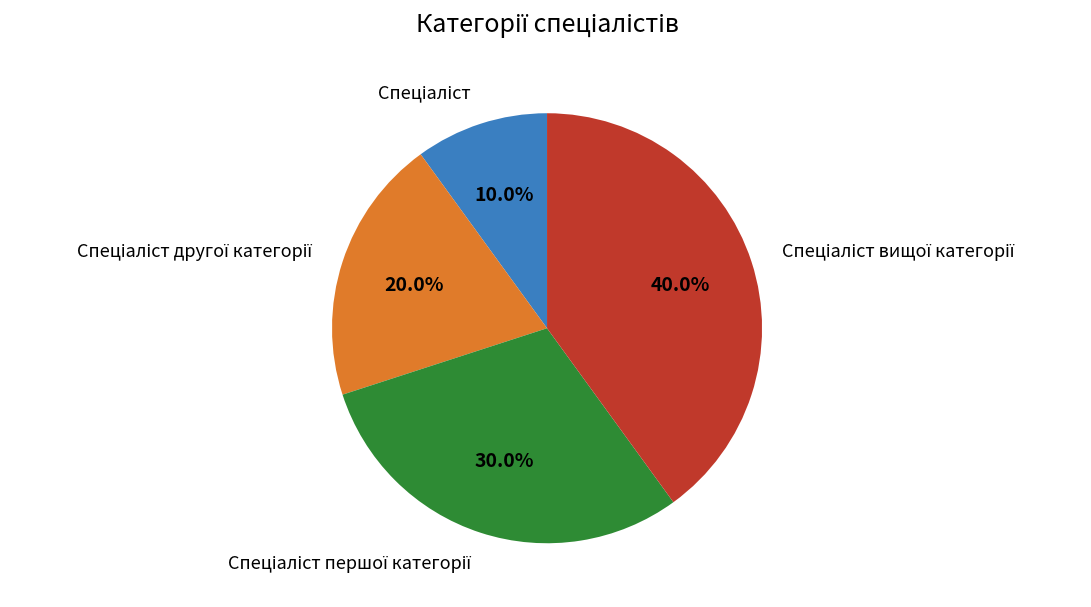

Does any single category account for the majority?

No